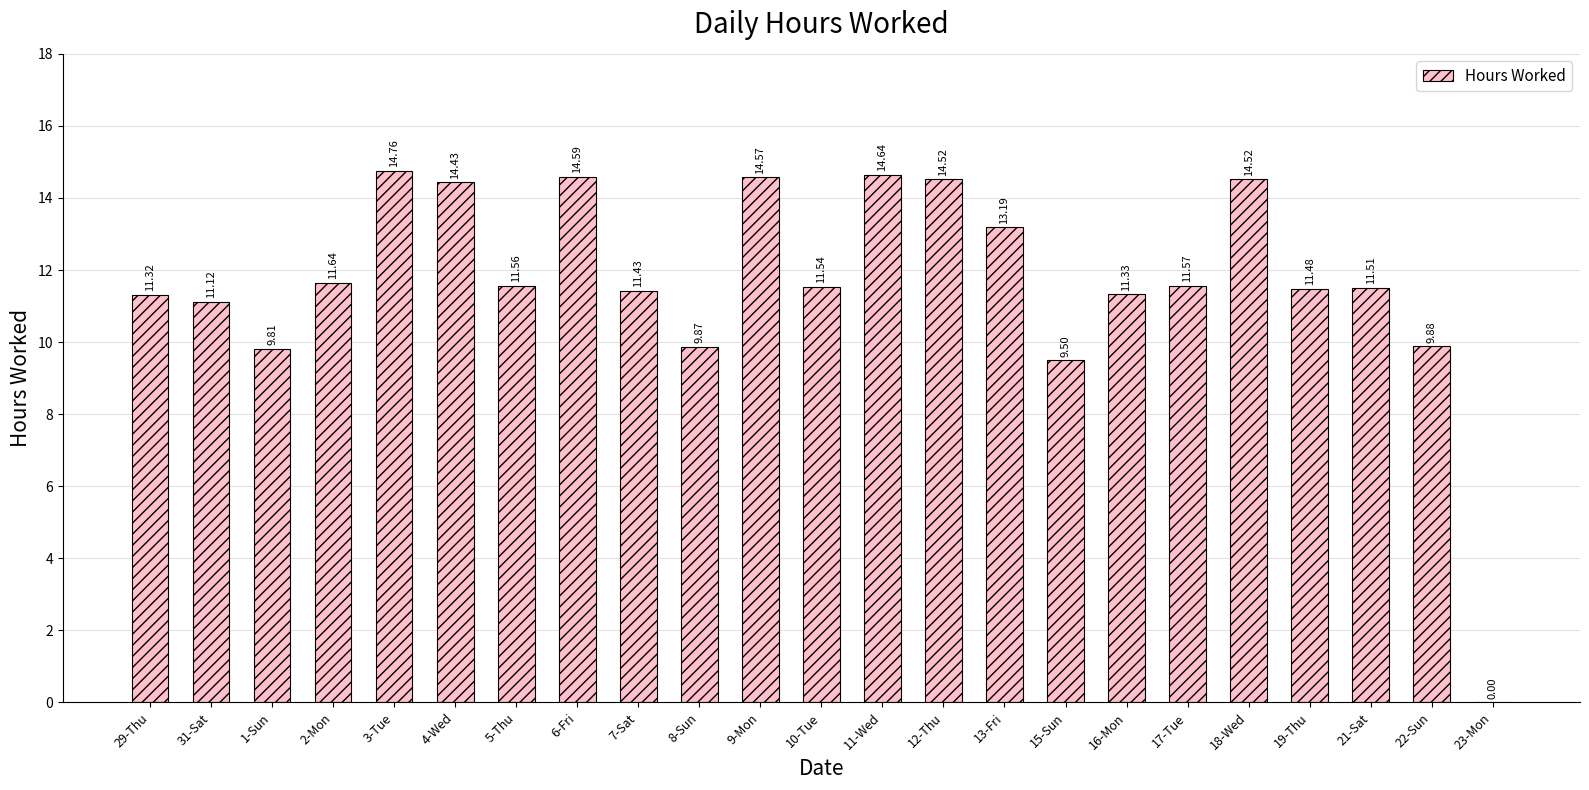

The value at 3-Tue is 14.8. True or false?

True